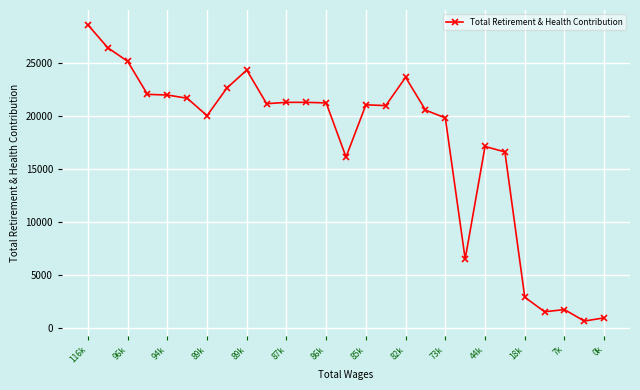

What is the smallest value displayed?

688